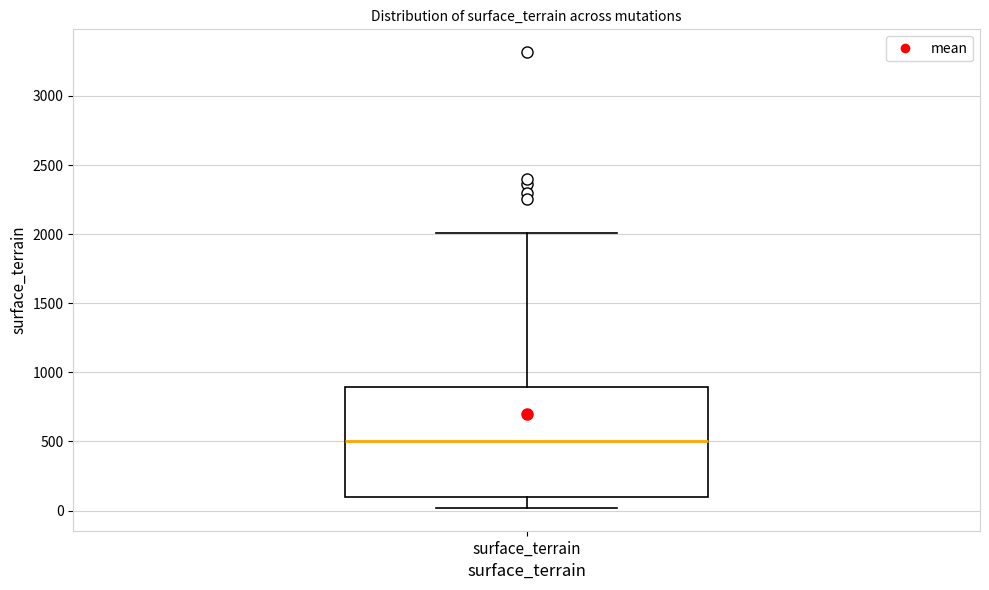

Read this box plot against the y-axis: the position of the median line, the range covered by the box, and the ends of both whiskers. The values are not printed on the chart, so give them approximately, as read against the axis.

median 500, box 100 to 900, whiskers 0 to 2000